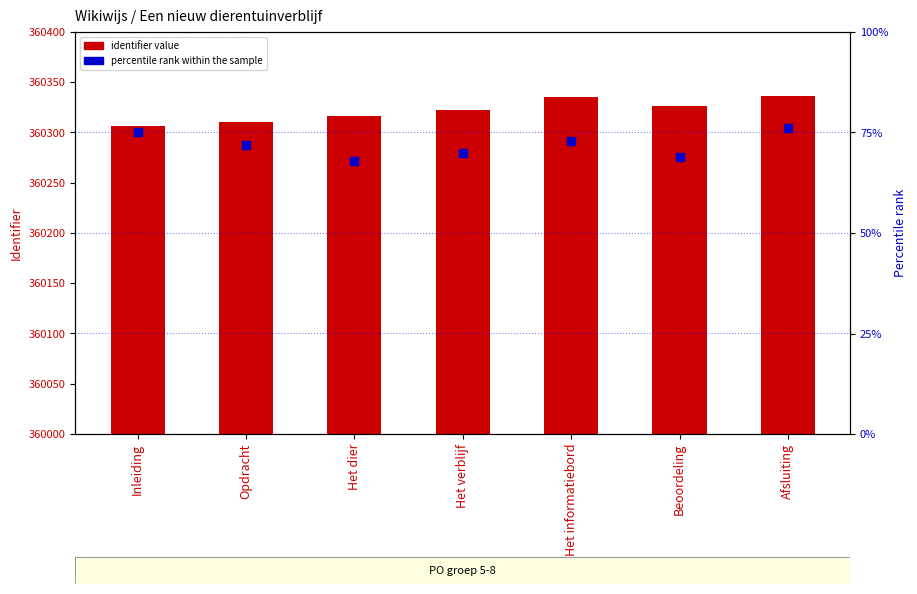

Which series has the widest spread of Y values?

identifier value